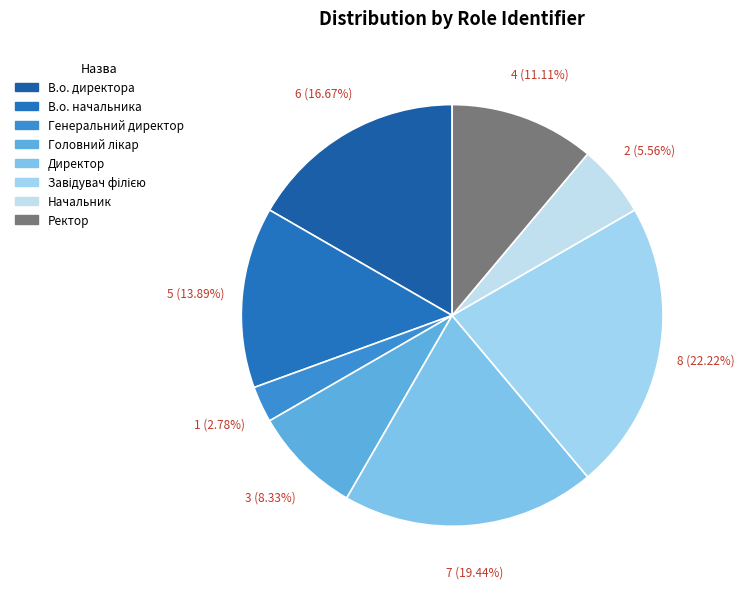

To the nearest percent, what percentage of the pie is Директор?

19%